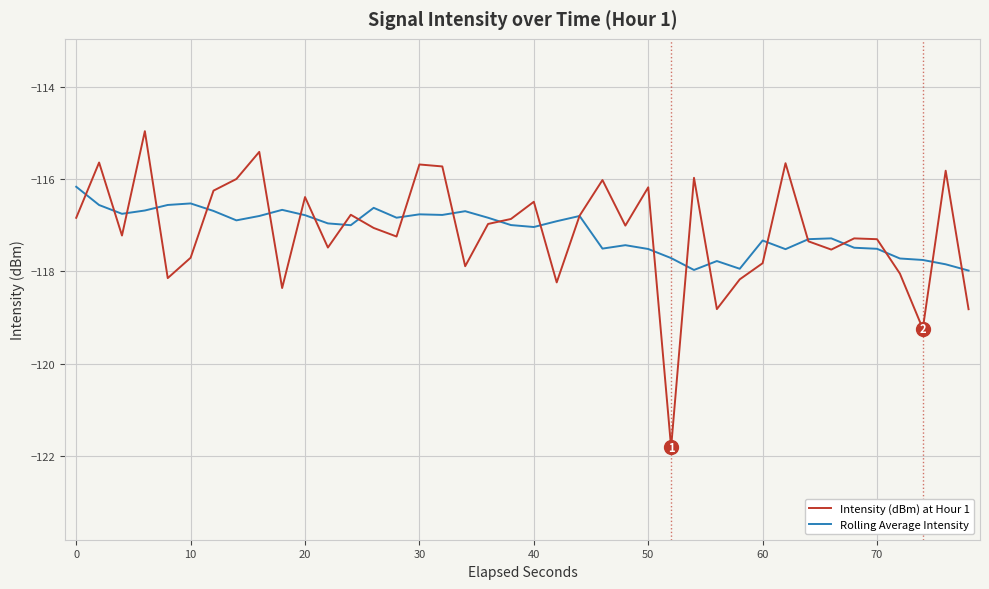

What is the minimum value for Intensity (dBm) at Hour 1?

-121.8